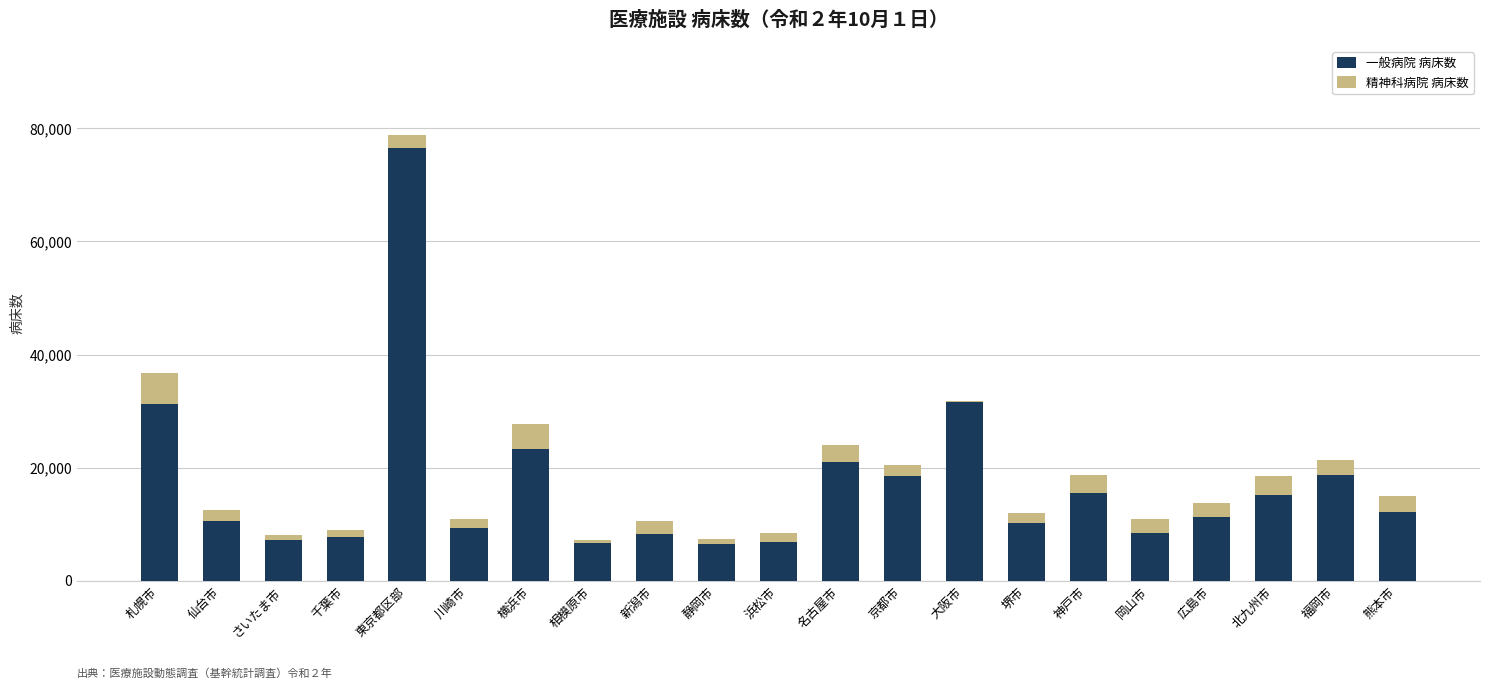

The value of 一般病院 病床数 at 京都市 is 18567. True or false?

True